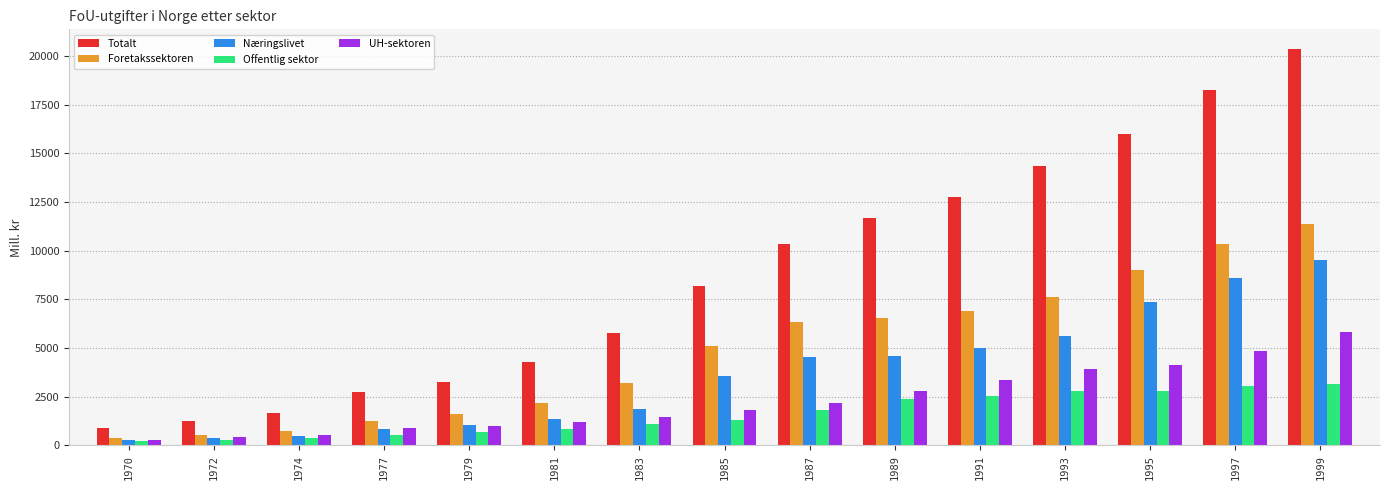

What are all the series names shown in the legend?

Totalt, Foretakssektoren, Næringslivet, Offentlig sektor, UH-sektoren